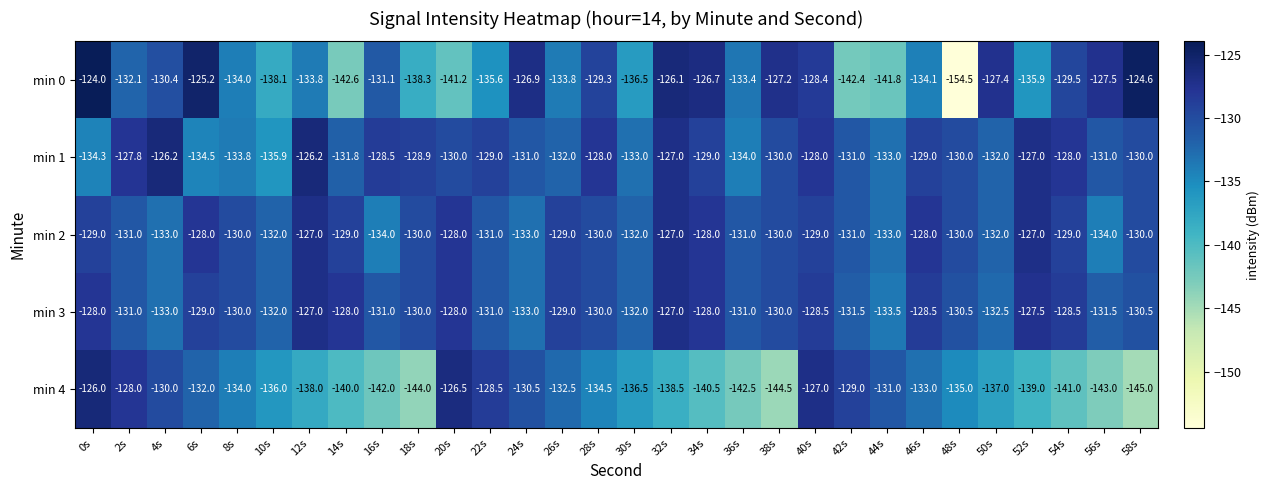

Count the number of categories in the chart.

30